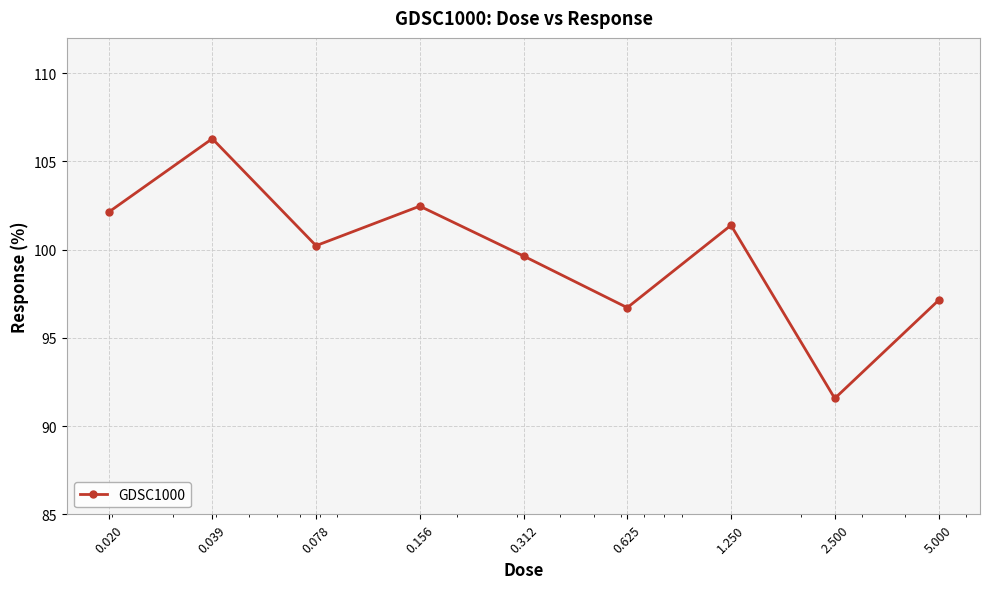

How many interior local peaks (higher than both neighbors) does the data have?

3